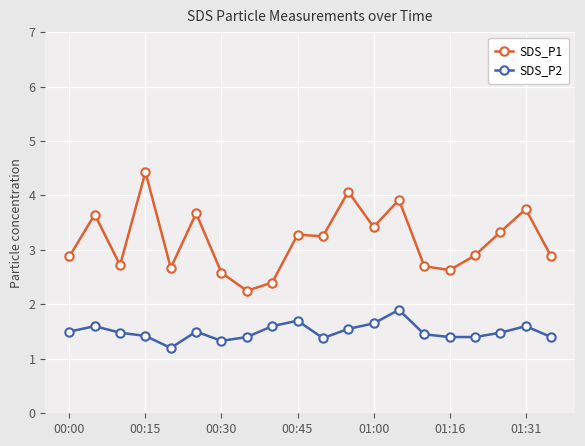

True or false: SDS_P1 and SDS_P2 intersect in this chart.

False